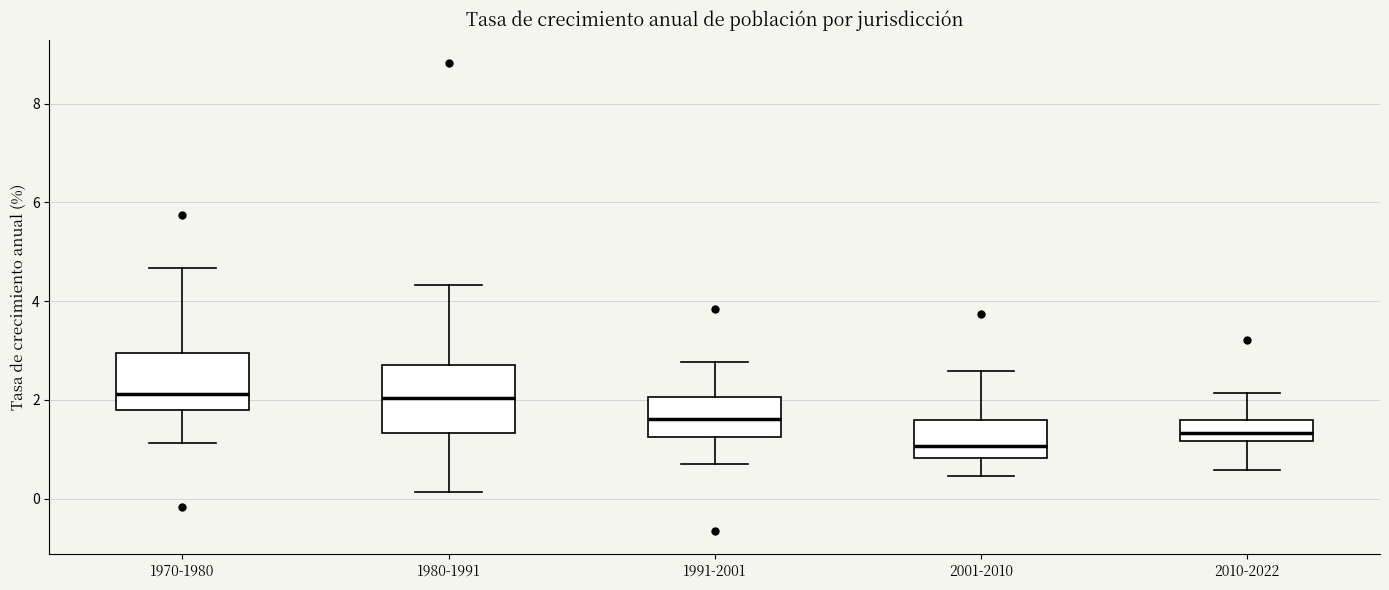

Where is the upper edge of the box for 2001-2010 on the y-axis? The values are not printed on the chart, so give them approximately, as read against the axis.

1.6